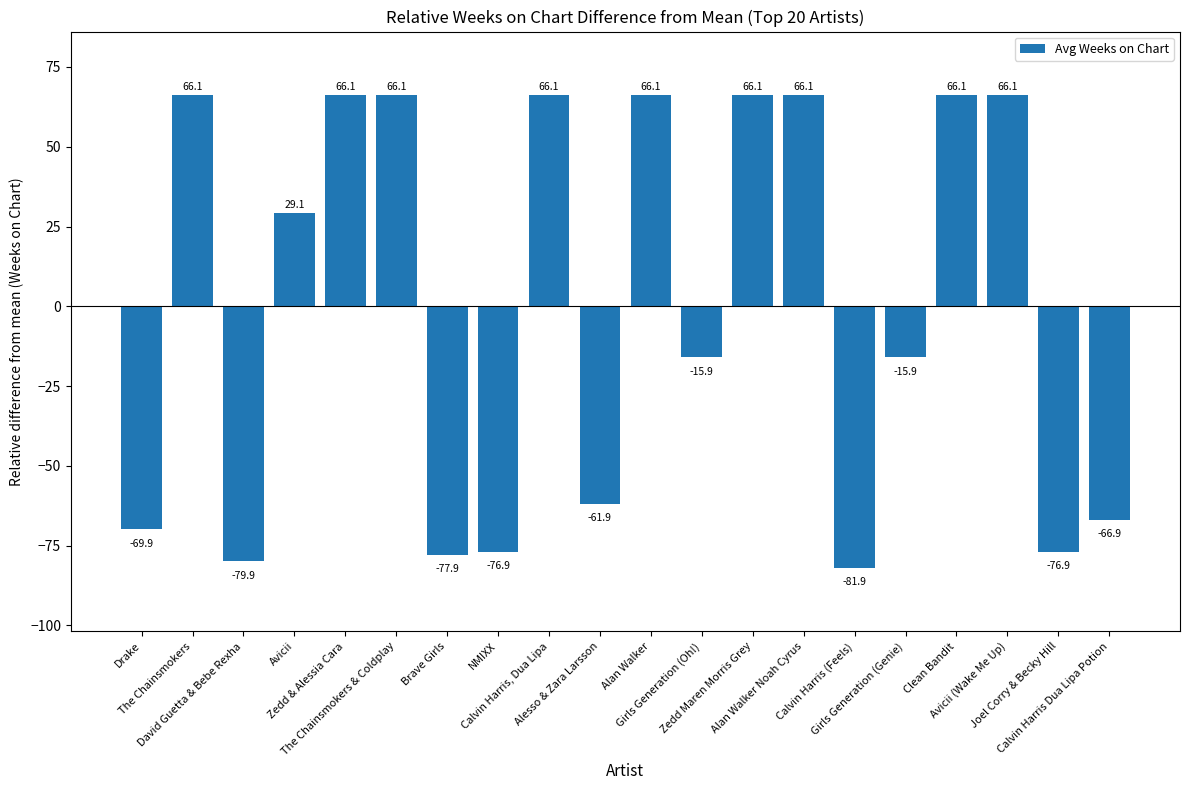

What is the difference between the maximum and minimum values?

148.0